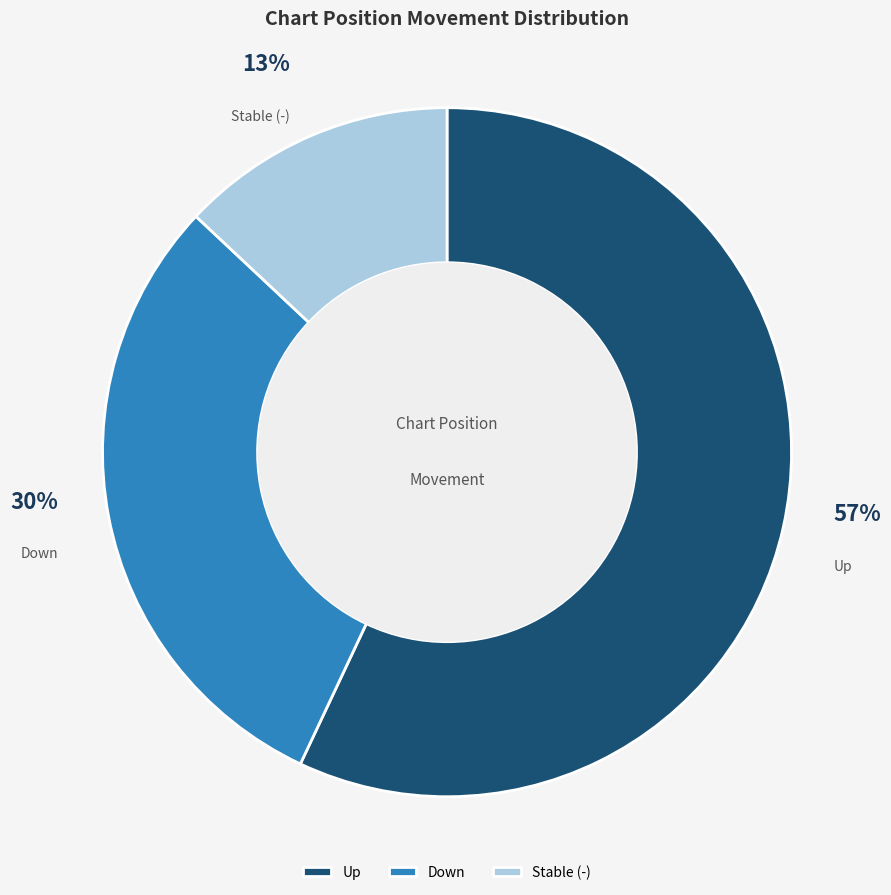

What is the majority slice?

Up